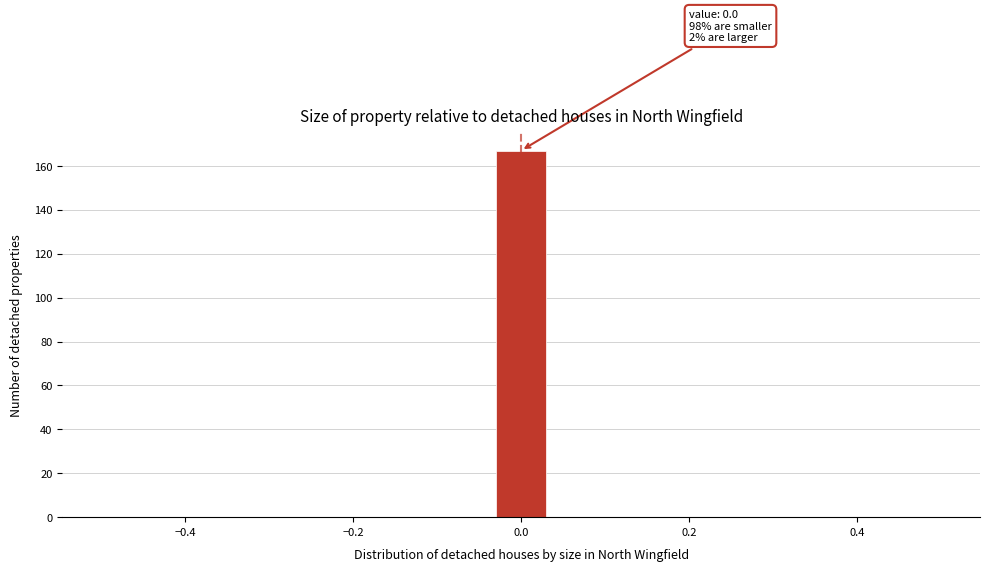

Read against the x-axis, roughly where is the centre of the tallest bar?

0.00